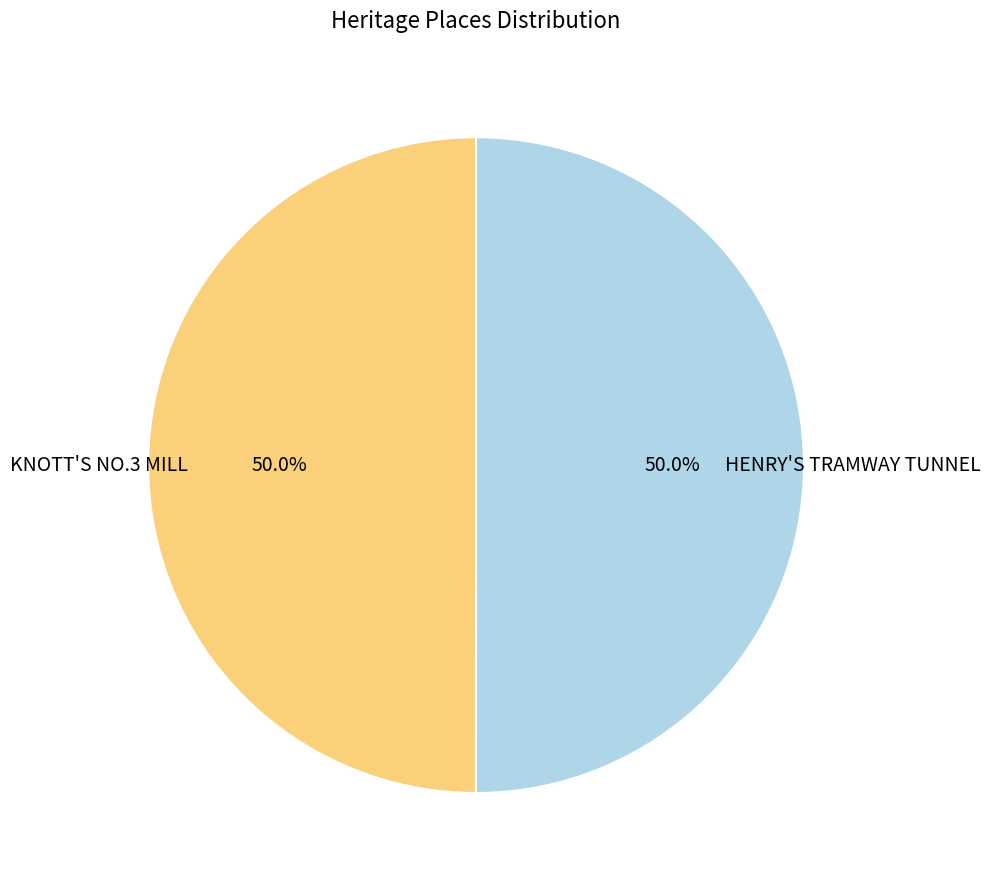

What percentage is NOT represented by KNOTT'S NO.3 MILL?

50.0%